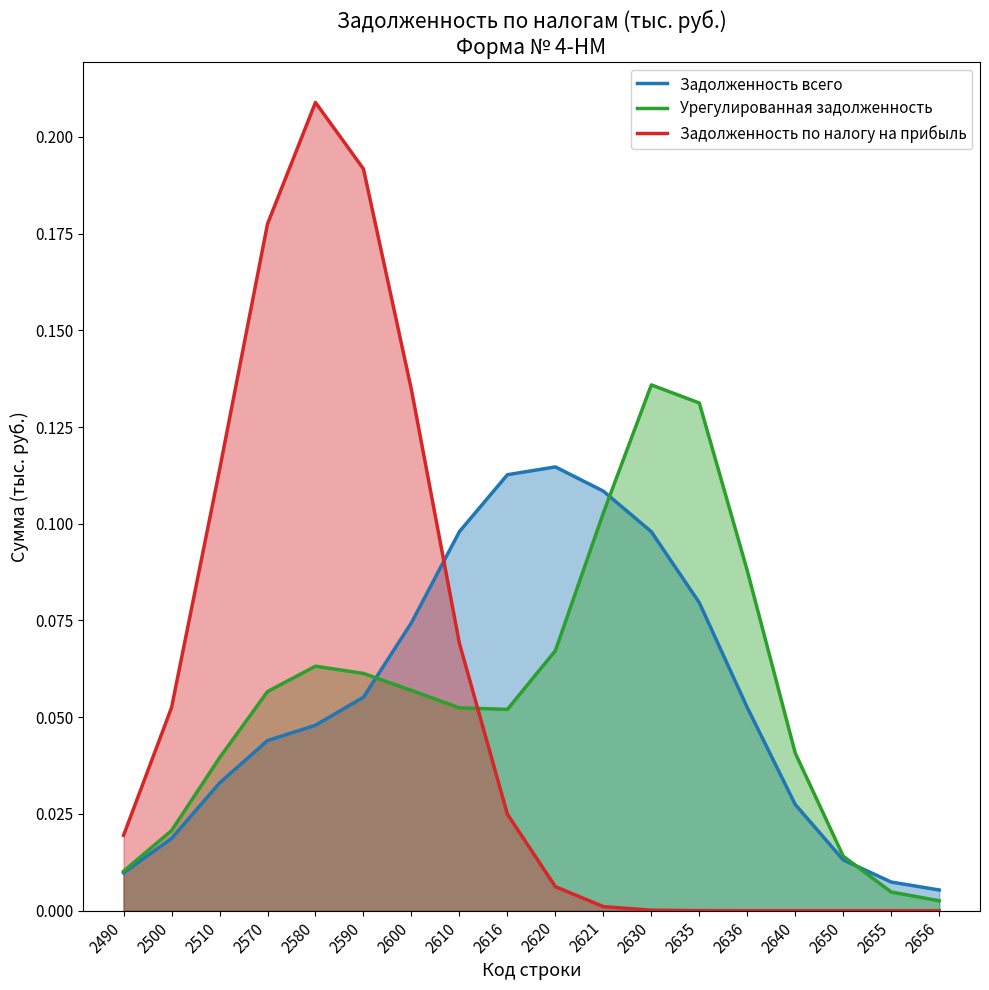

Where do Урегулированная задолженность and Задолженность по налогу на прибыль first cross each other?

2610 and 2616